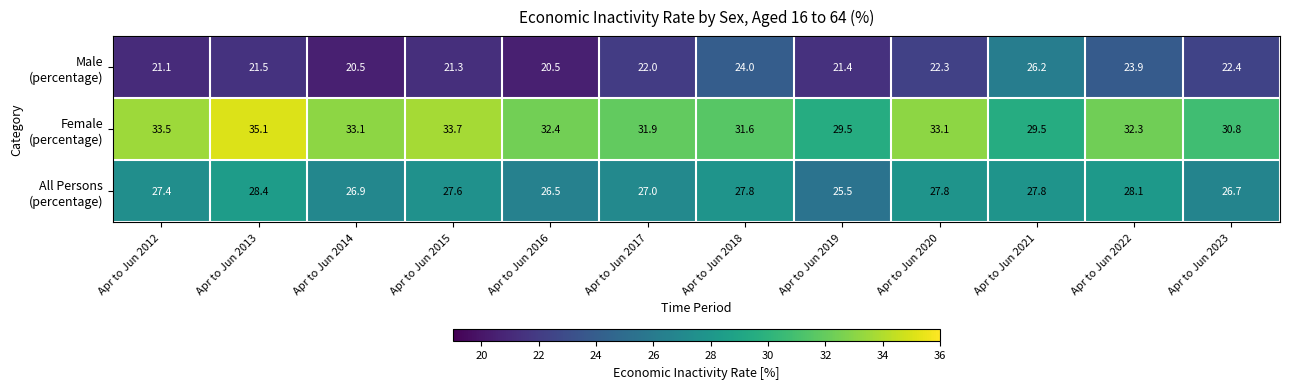

Which category has the highest value across all series?

Apr to Jun 2013